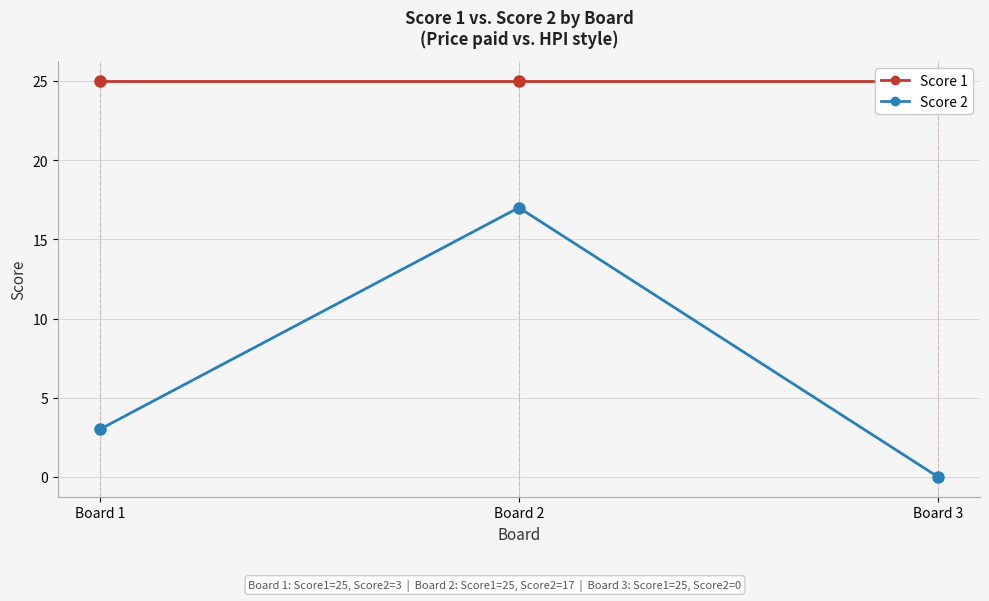

What is the value of the Score 1 point at the 1st from the left?

25